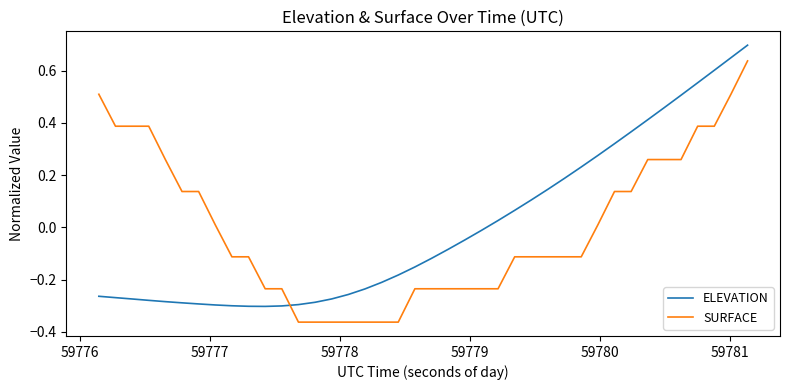

At how many categories does at least one series exceed 0?

24